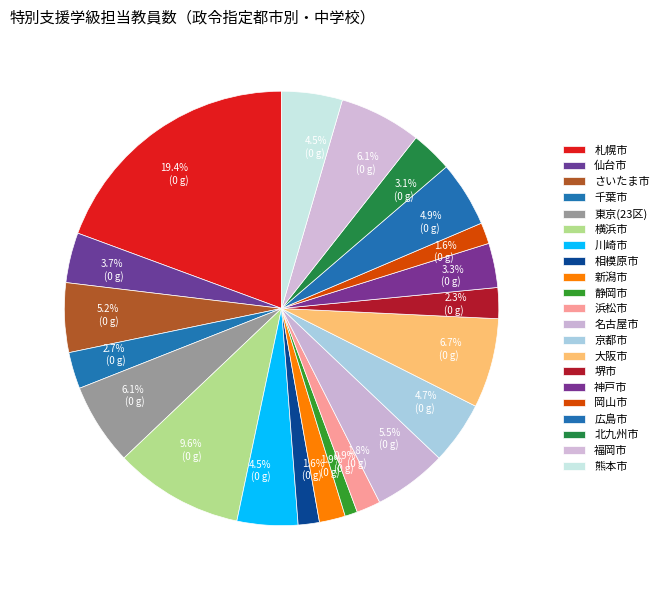

Is there a majority slice in this chart?

No